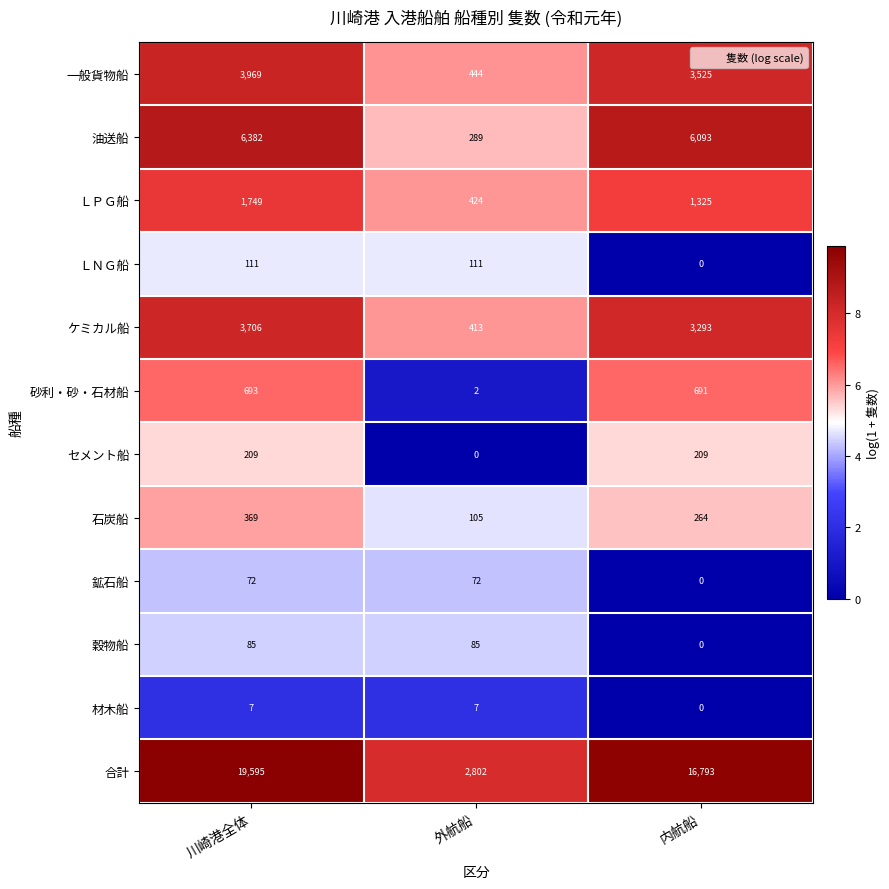

Count the ＬＮＧ船 values in the range 0 to 111.

3